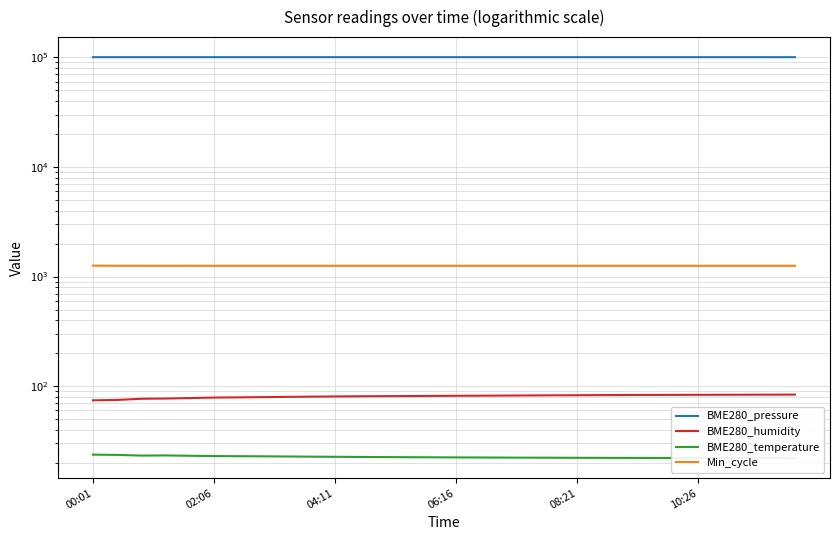

True or false: BME280_humidity and BME280_temperature cross at least once.

False